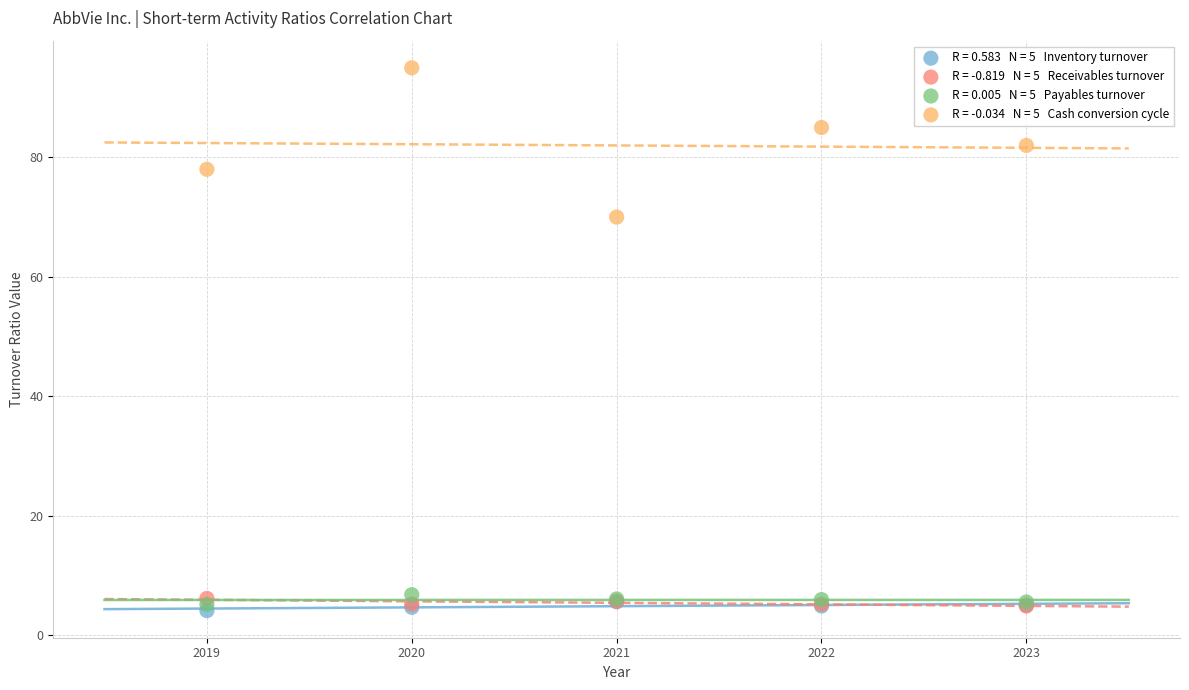

Across all series, what Y value is closest to 49?

70.0